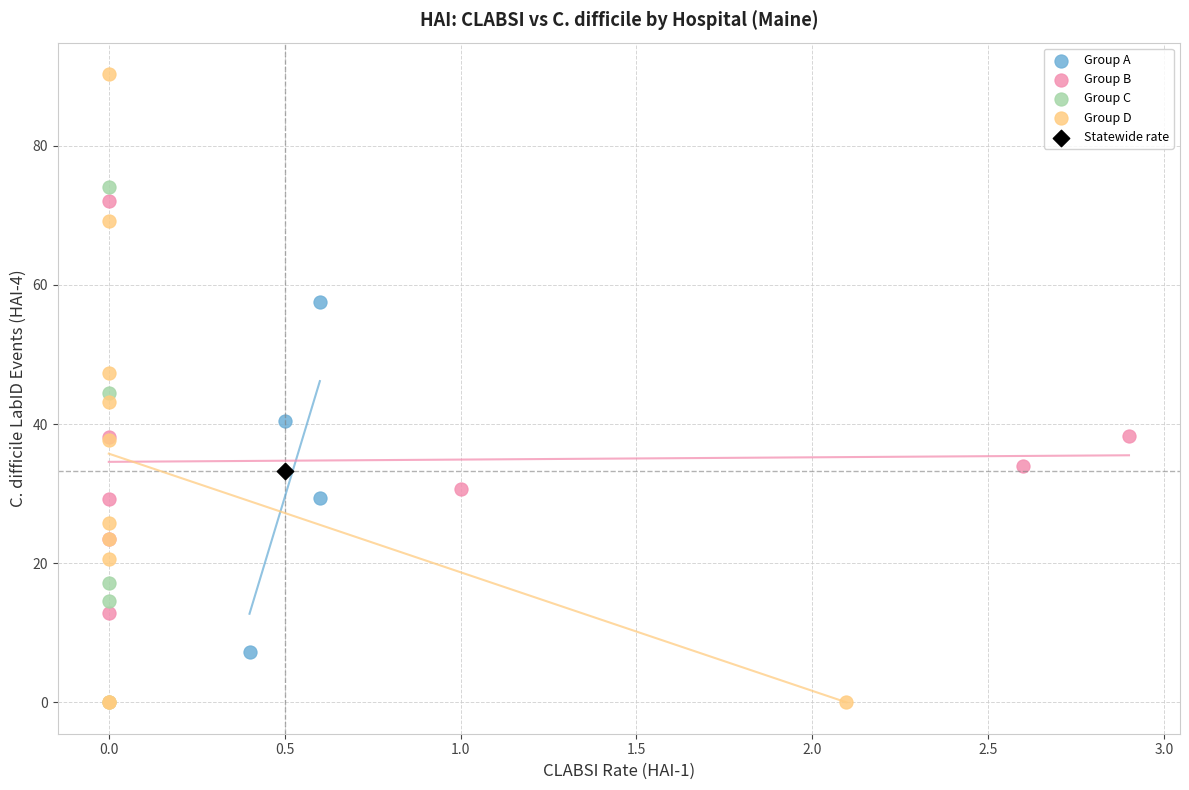

What are all the series names shown in the legend?

Group A, Group B, Group C, Group D, Statewide rate